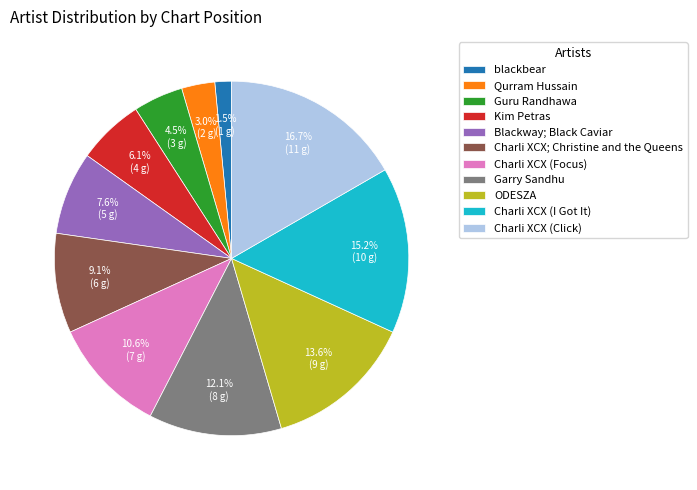

To the nearest percent, what is the combined percentage of Garry Sandhu and Kim Petras?

18%